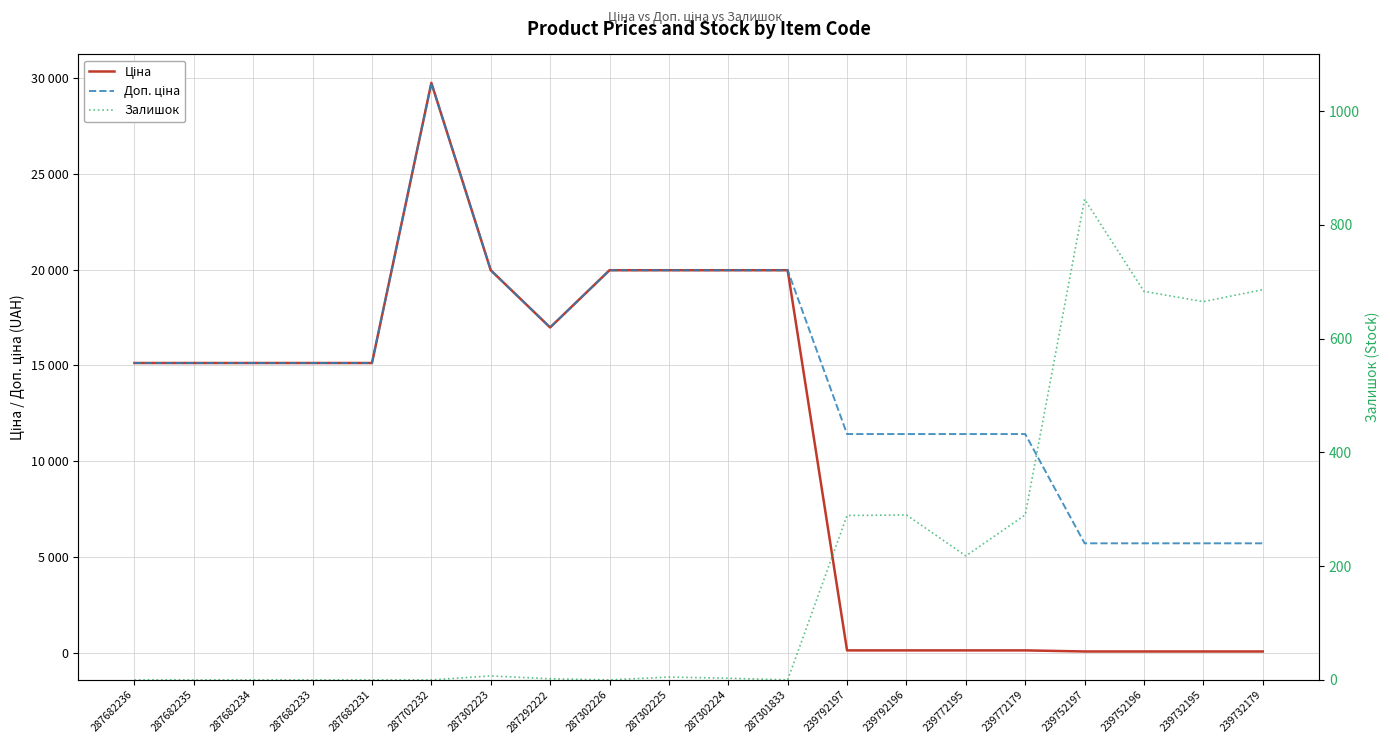

At how many categories does at least one series exceed 7489?

16